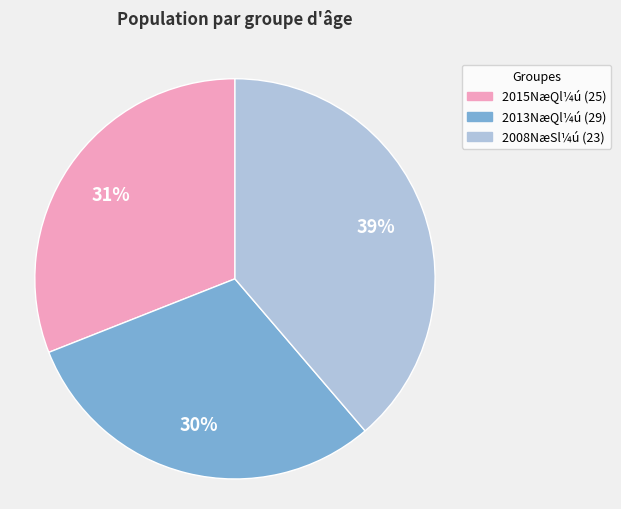

Is there any slice that represents more than half of the pie?

No